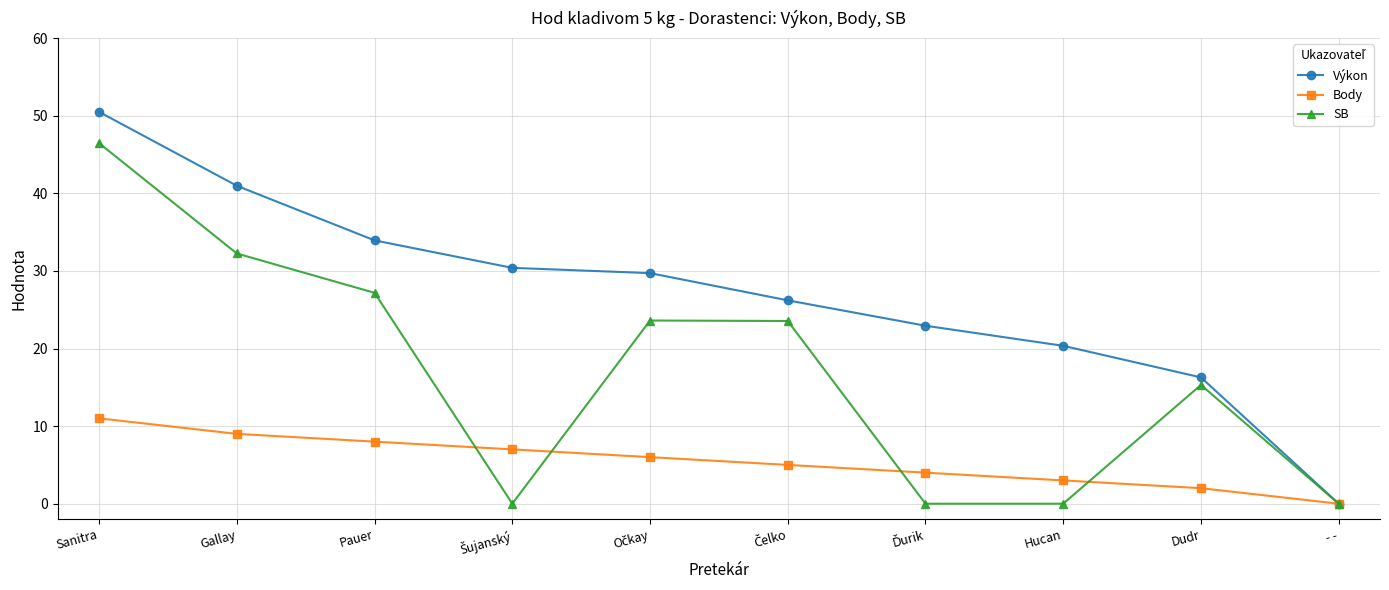

The Body series shows 0.0 at - -. True or false?

True